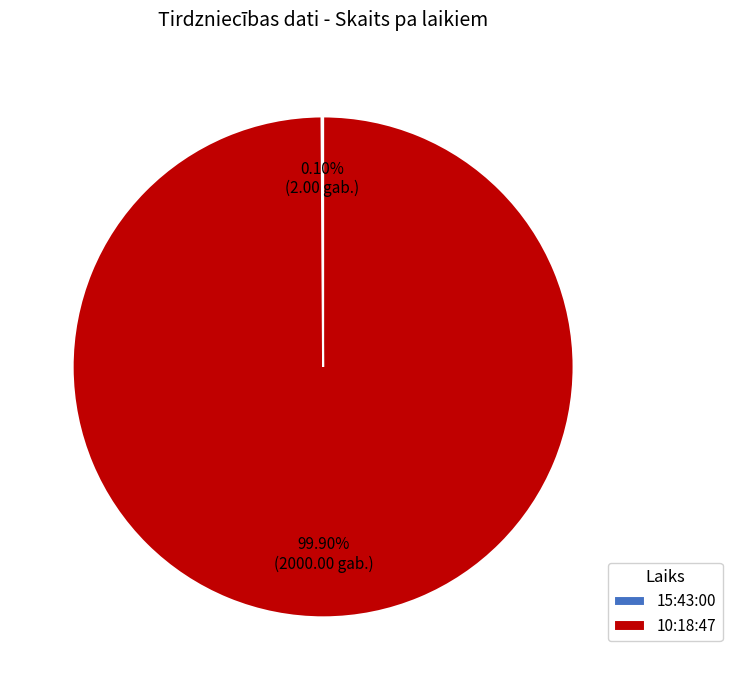

The 10:18:47 slice represents 100% of the pie. True or false?

True